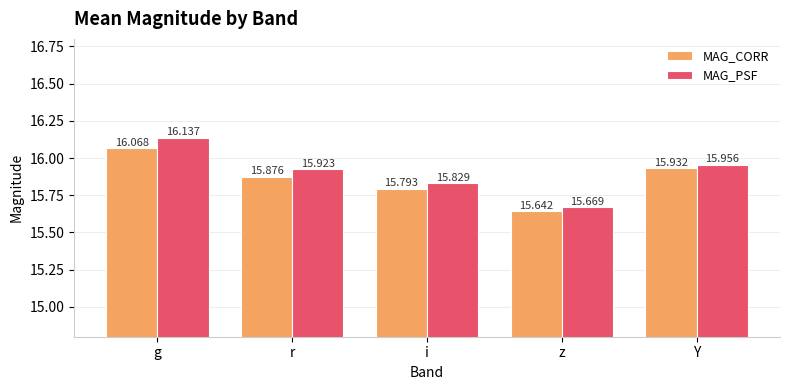

List the labels in order of MAG_PSF value, largest first.

g, Y, r, i, z